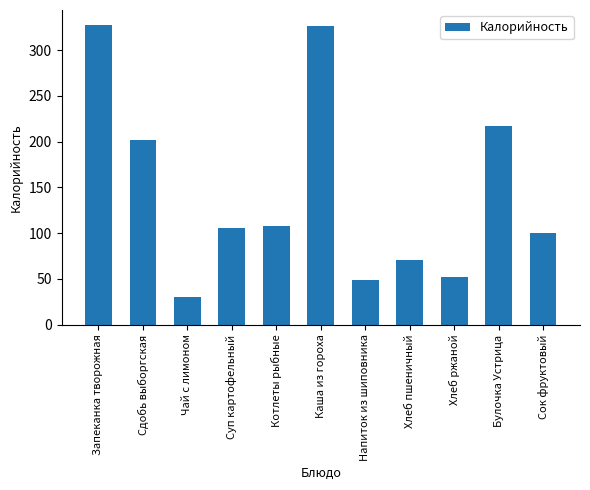

What is the ratio of the value at Напиток из шиповника to the value at Чай с лимоном?

1.6